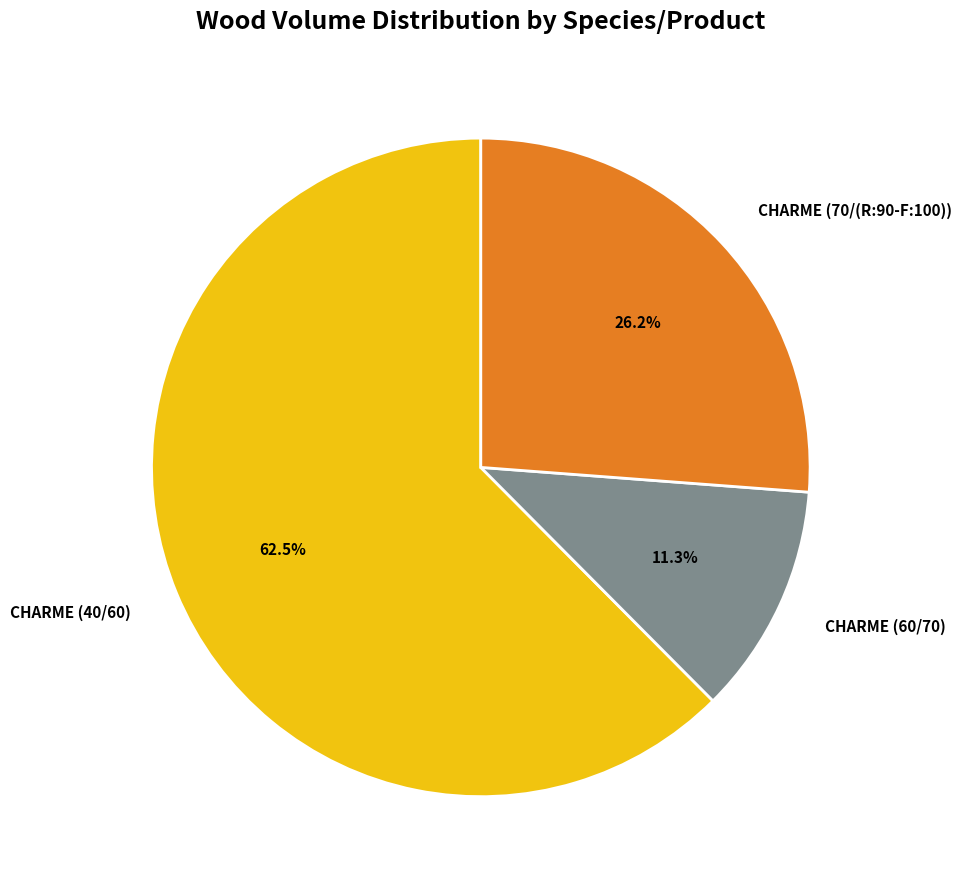

Rank the categories by value from lowest to highest.

CHARME (60/70), CHARME (70/(R:90-F:100)), CHARME (40/60)